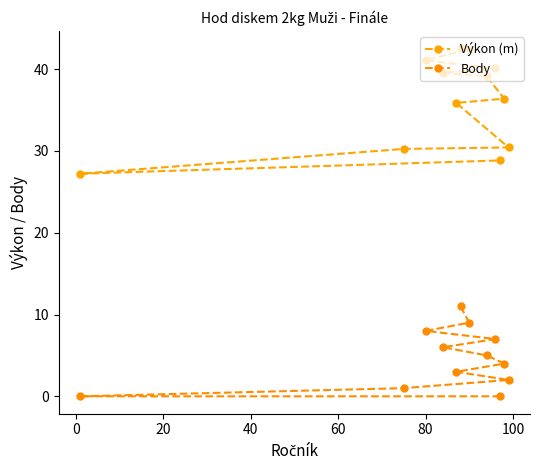

What is the value of the Výkon (m) point at the 10th from the left?

28.8